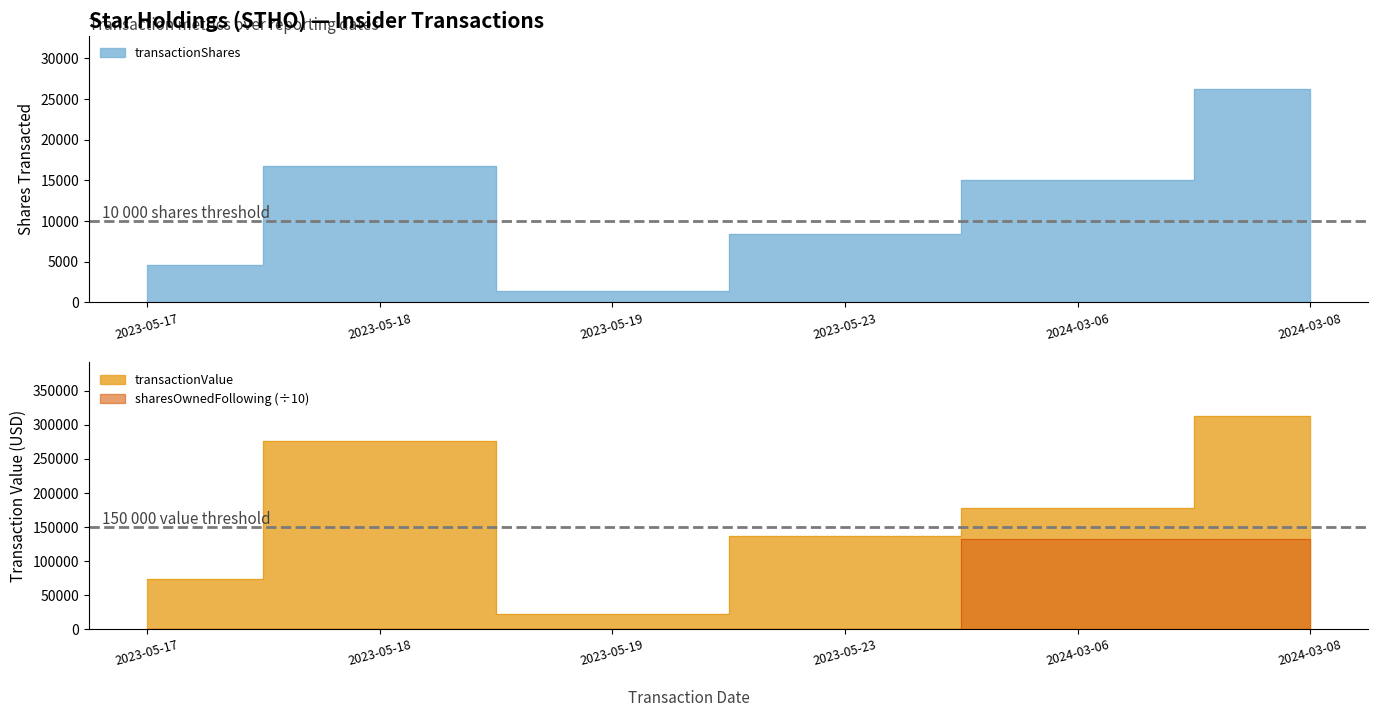

At which category does transactionValue reach its first local peak?

2023-05-18